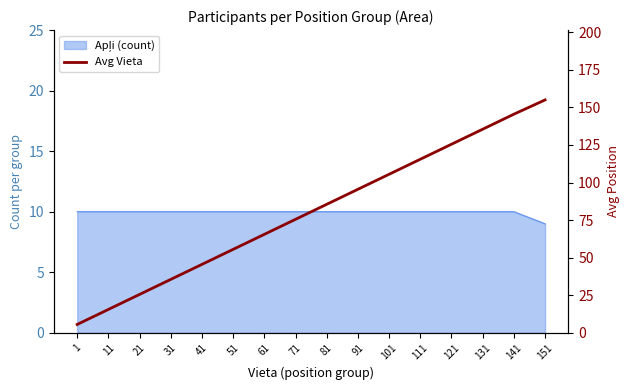

The chart shows a value of 26.2 at 11. True or false?

False